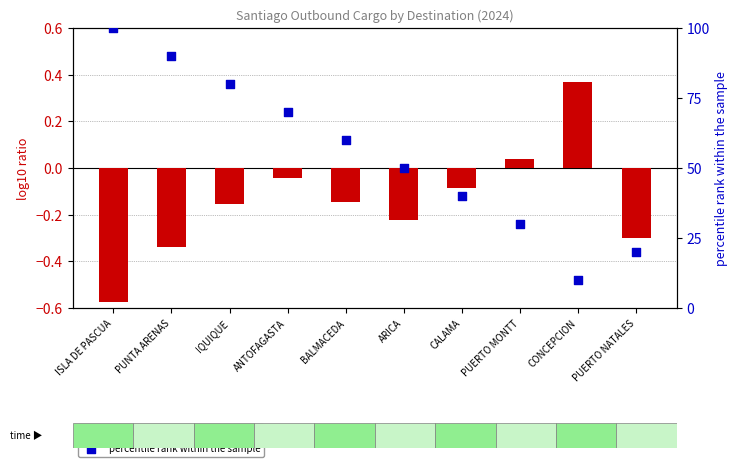

At how many categories does at least one series exceed 95?

1